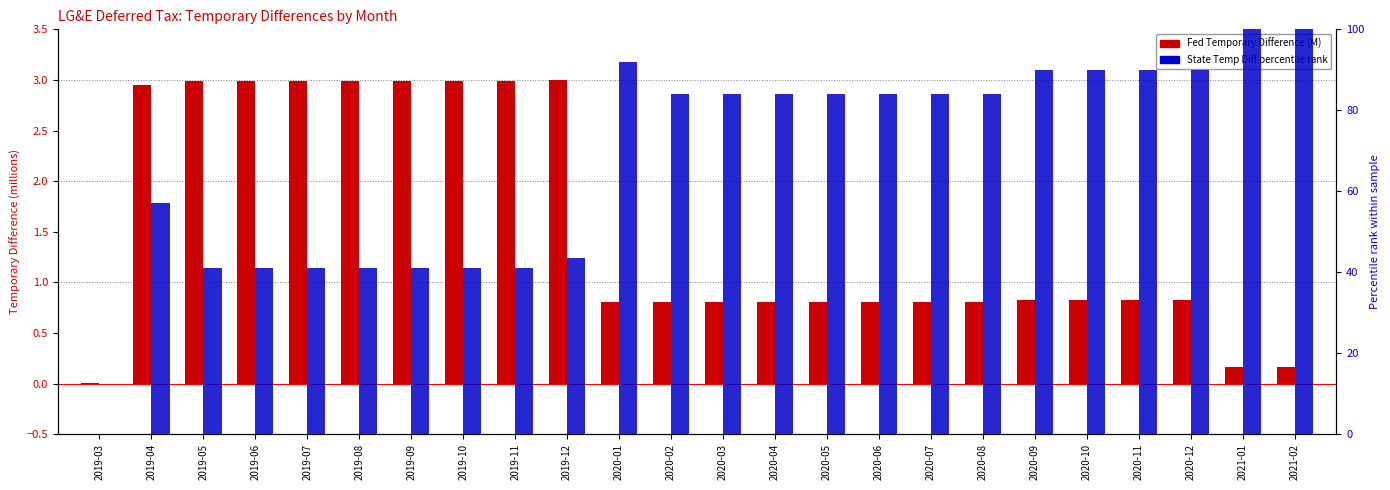

Reading left to right, extract all data points from this chart.

Fed Temporary Difference: 0.0	3.0	3.0	3.0	3.0	3.0	3.0	3.0	3.0	3.0	0.8	0.8	0.8	0.8	0.8	0.8	0.8	0.8	0.8	0.8	0.8	0.8	0.2	0.2
State Temp Diff (percentile): 0.0	57.1	41.1	41.1	41.1	41.1	41.1	41.1	41.1	43.4	92.0	84.0	84.0	84.0	84.0	84.0	84.0	84.0	89.9	89.9	89.9	89.9	100.0	100.0